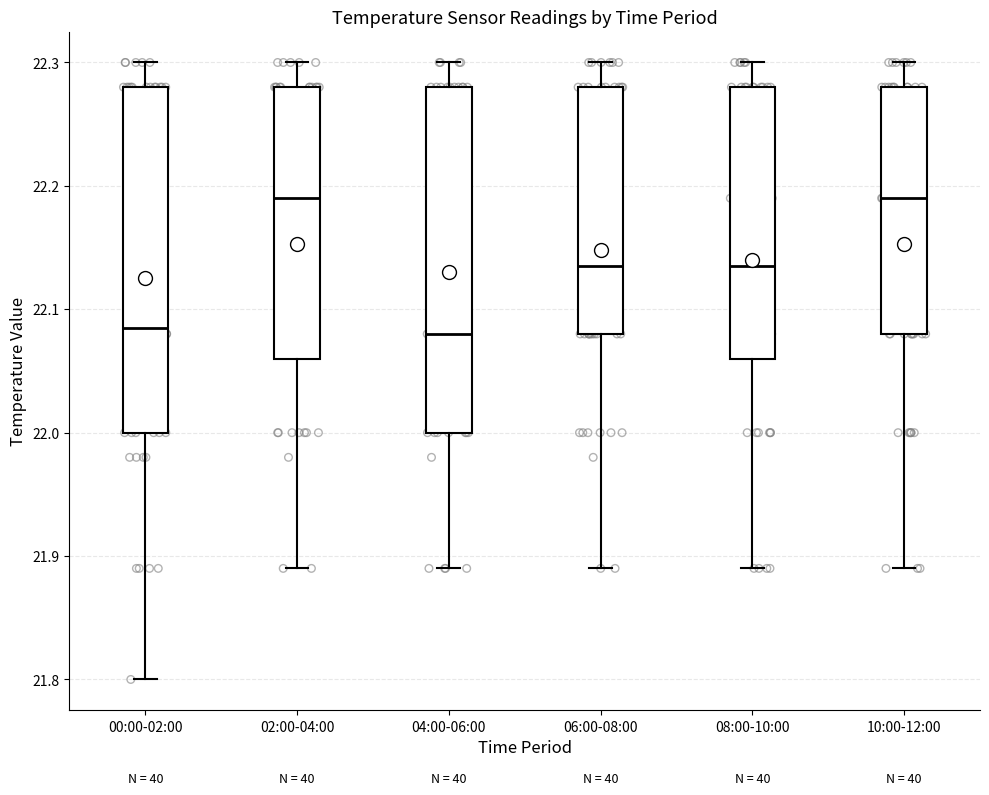

Reading left to right, transcribe this box plot: for each box, give where its median line is, the range the box spans, and where its two whiskers end, as read against the y-axis. The values are not printed on the chart, so give them approximately, as read against the axis.

00:00-02:00: median 22.09, box 22.00 to 22.28, whiskers 21.80 to 22.30
02:00-04:00: median 22.19, box 22.06 to 22.28, whiskers 21.89 to 22.30
04:00-06:00: median 22.08, box 22.00 to 22.28, whiskers 21.89 to 22.30
06:00-08:00: median 22.14, box 22.08 to 22.28, whiskers 21.89 to 22.30
08:00-10:00: median 22.14, box 22.06 to 22.28, whiskers 21.89 to 22.30
10:00-12:00: median 22.19, box 22.08 to 22.28, whiskers 21.89 to 22.30